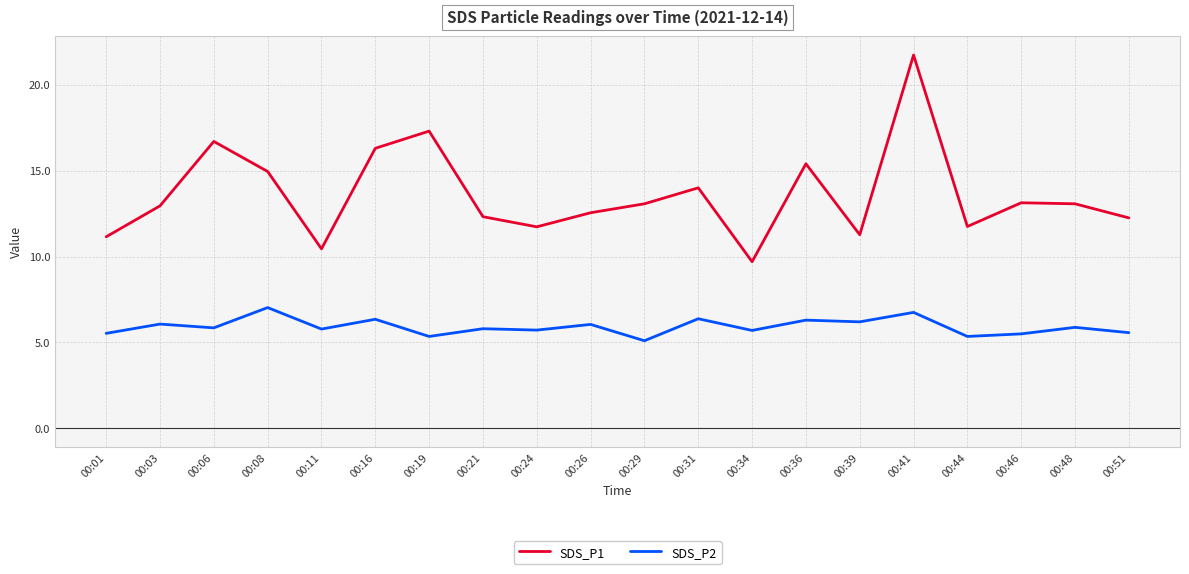

What value does the SDS_P1 series have at 00:06?

16.7